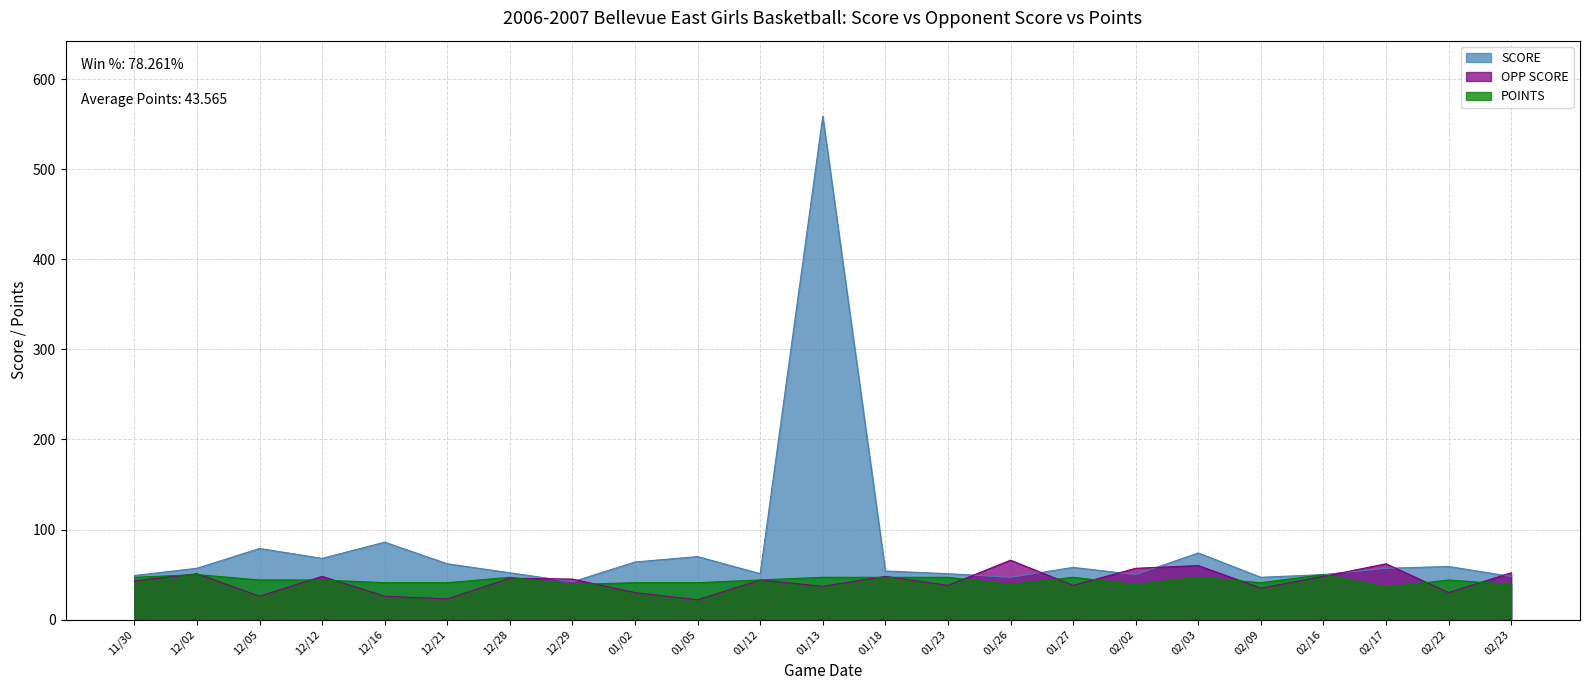

True or false: OPP SCORE has a value of 26 at 12/16.

True